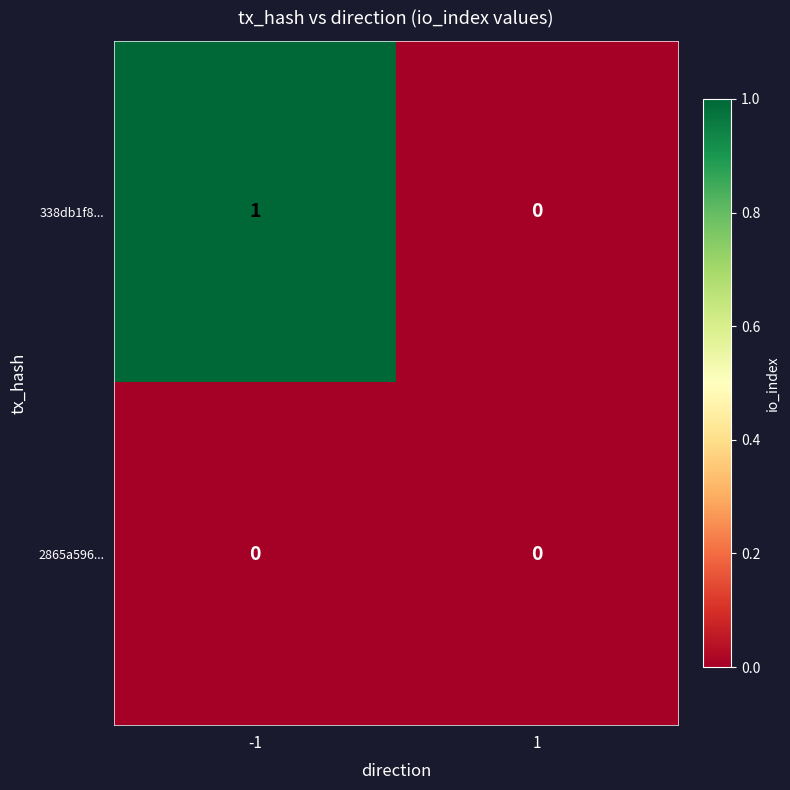

Which series has the largest total across all categories?

338db1f8...